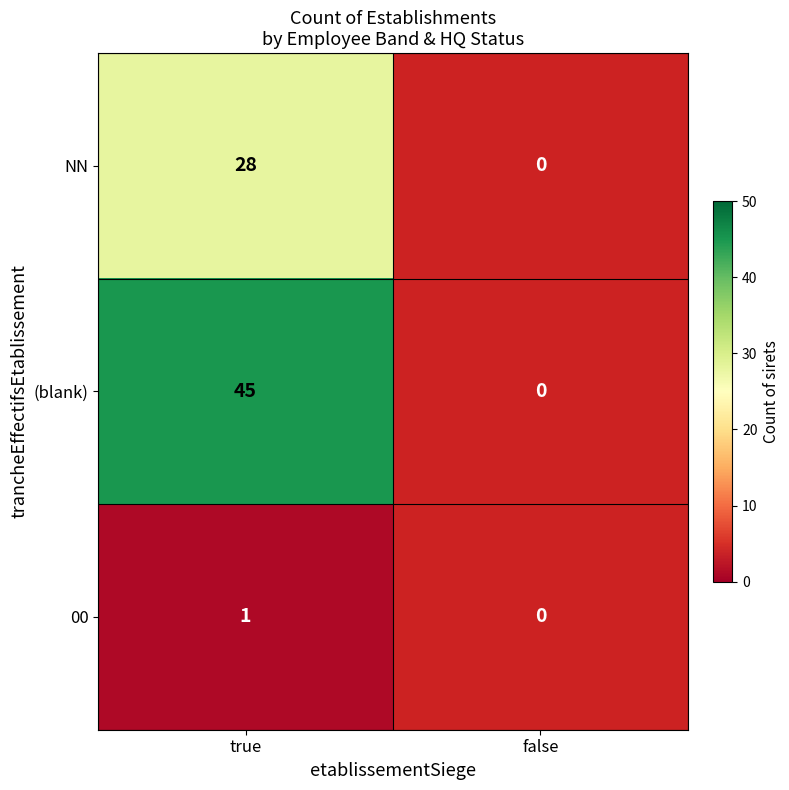

The value of (blank) at true is 13. True or false?

False